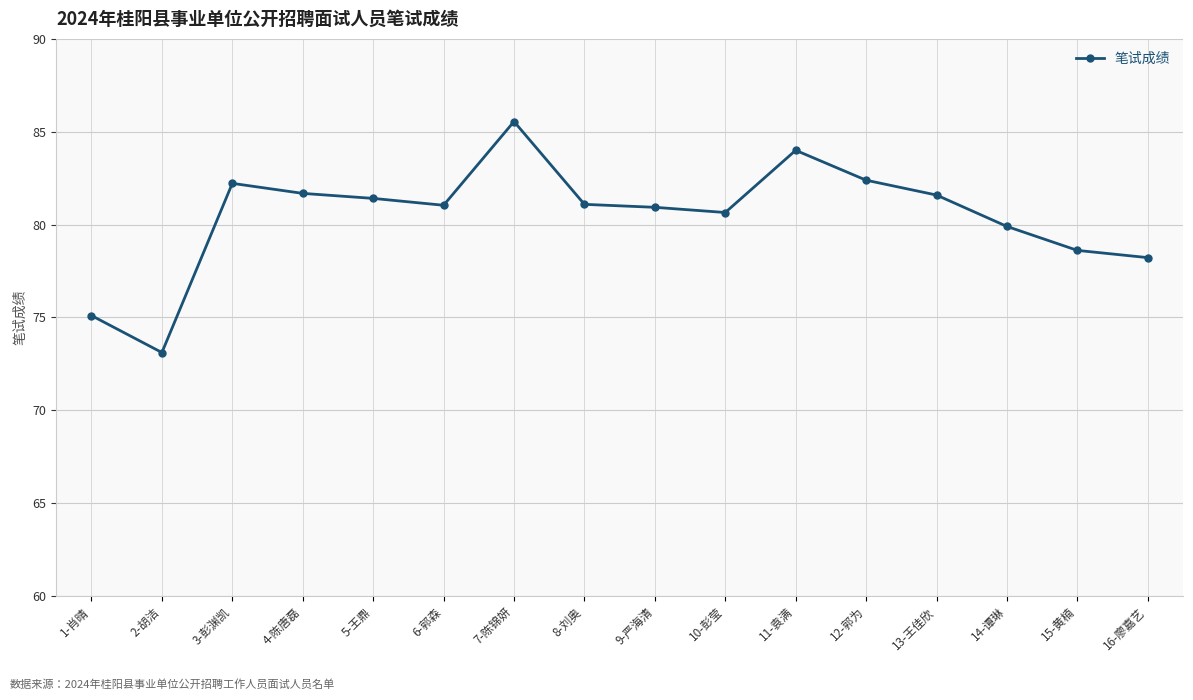

What is the label of the 6th point from the right?

11-袁满